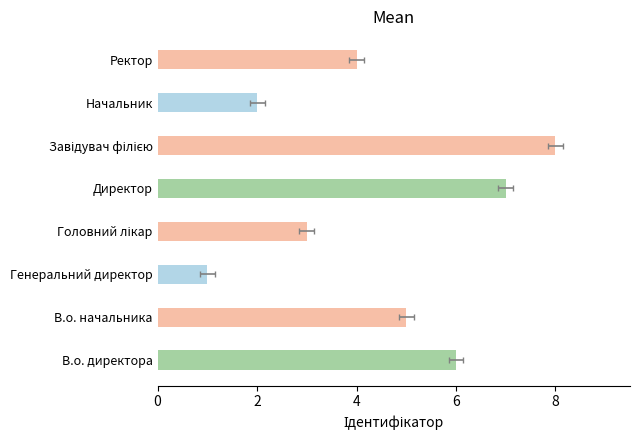

Count the number of values greater than 5.

3